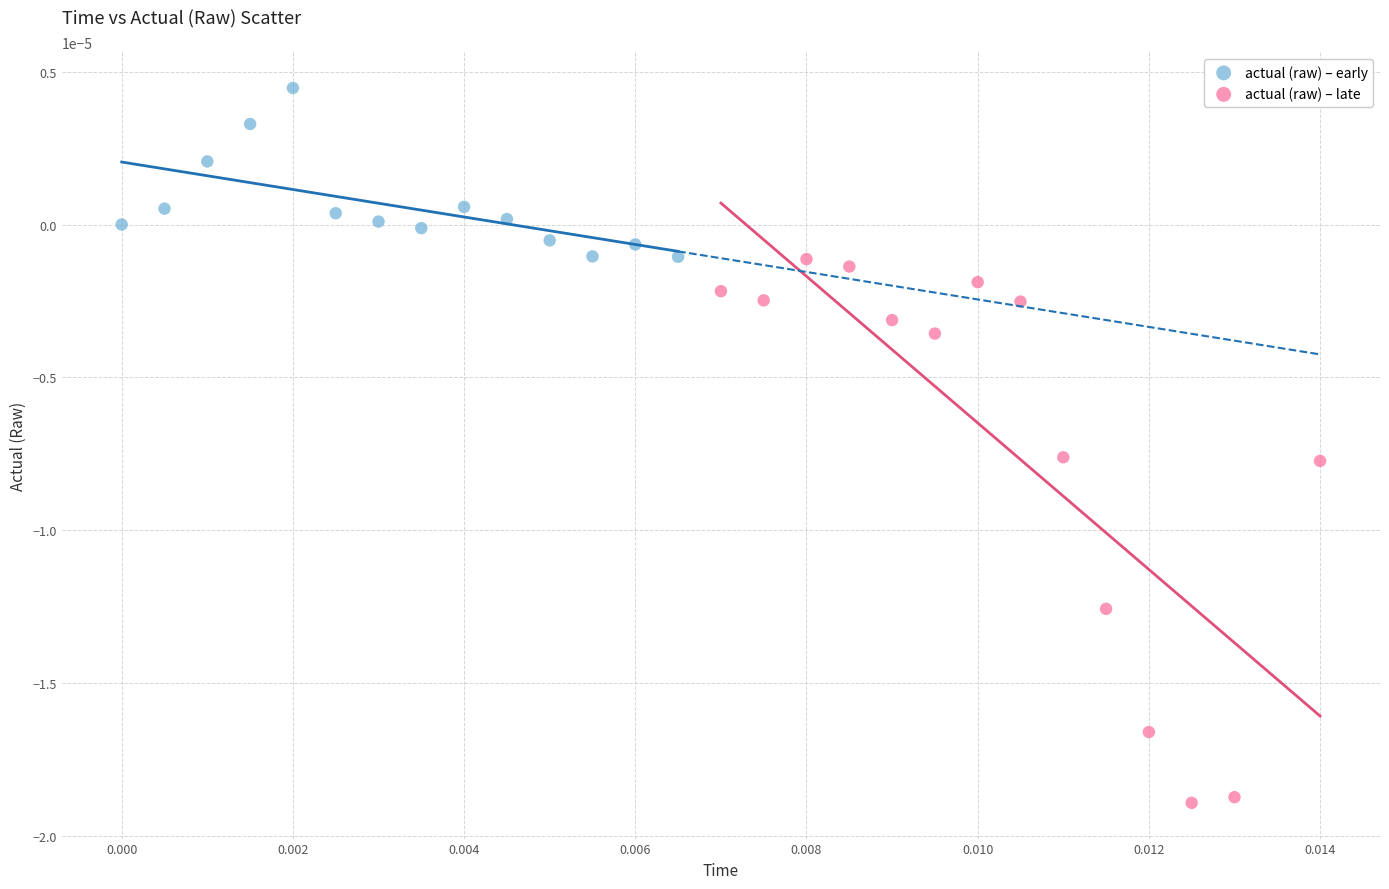

Which series has the largest Y range (max minus min)?

actual (raw) – late